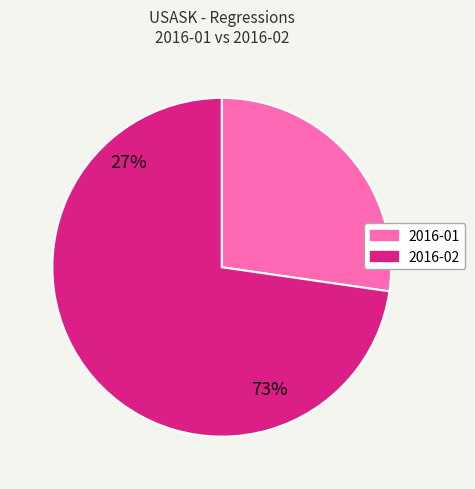

What is the largest slice in the pie chart?

2016-02